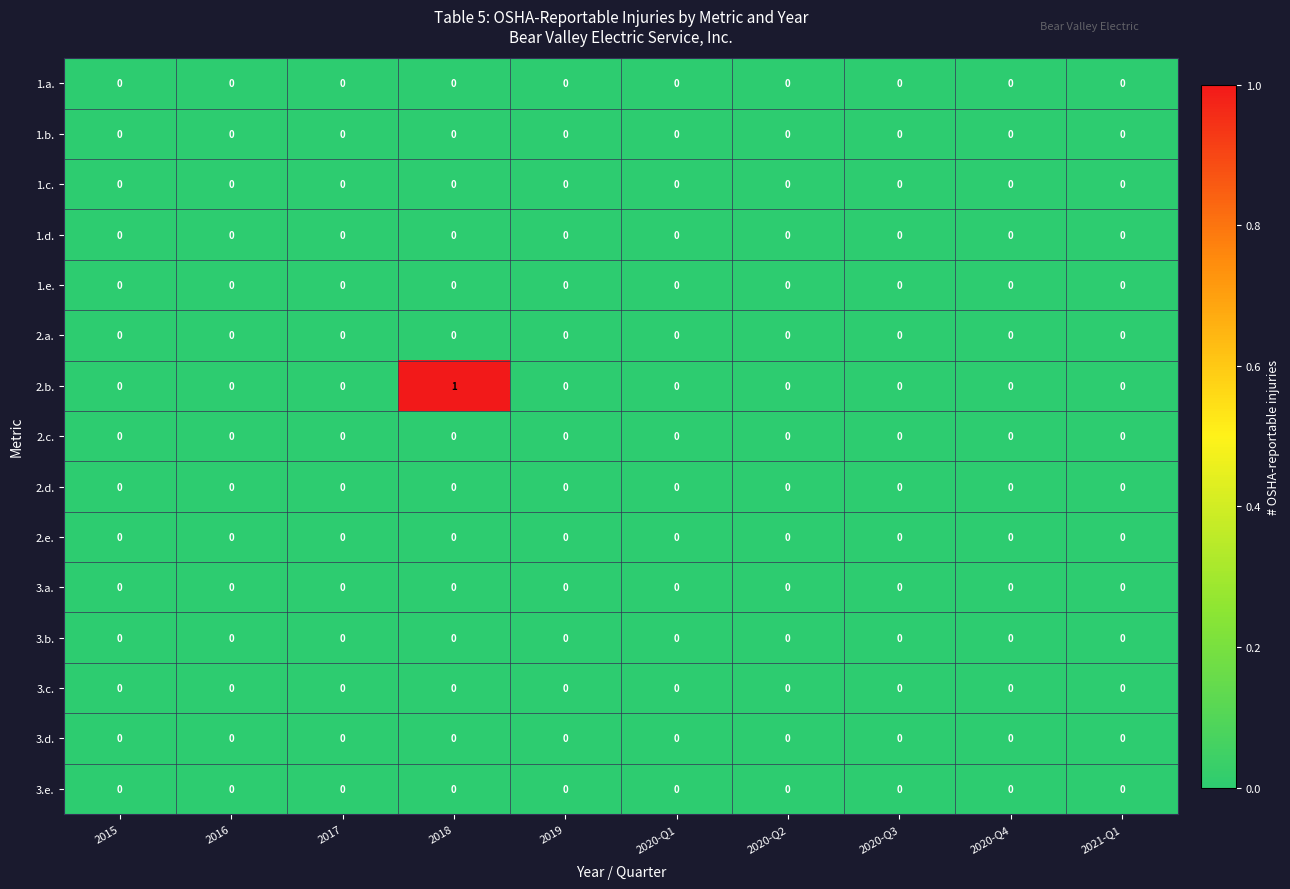

Which series changed the most between 2018 and 2020-Q2?

2.b.